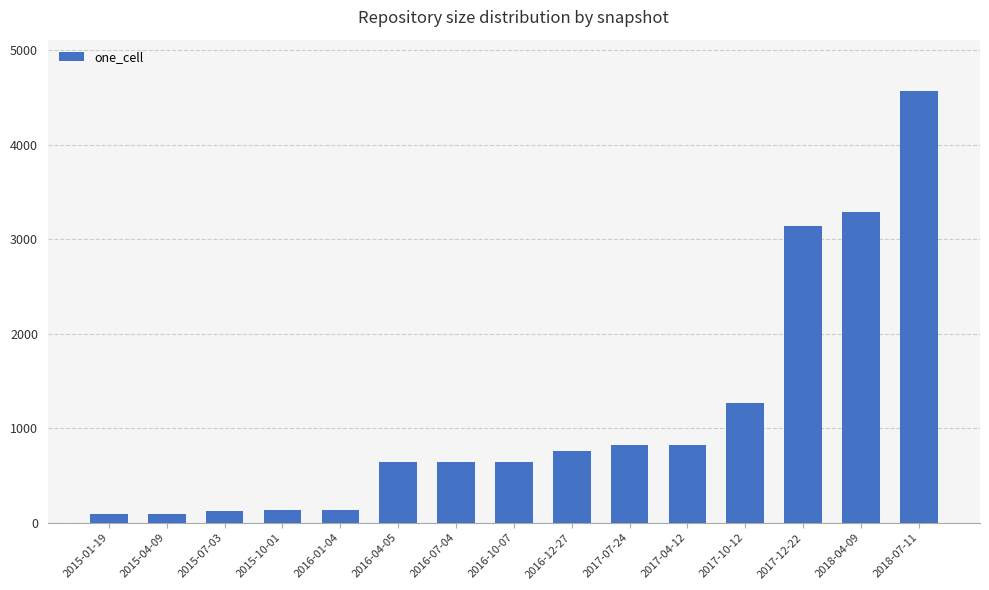

How many series are shown in this chart?

1